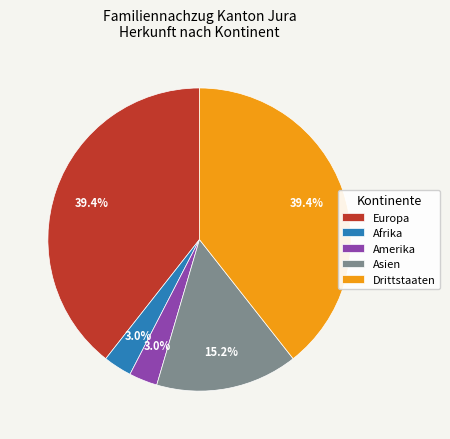

To the nearest percent, what is the average slice percentage?

20%